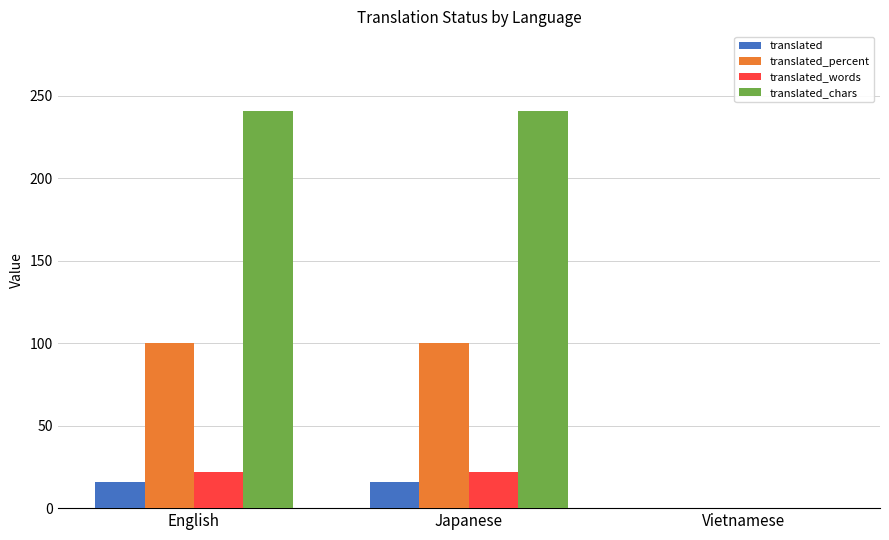

How many positive values does the translated_percent series have?

2